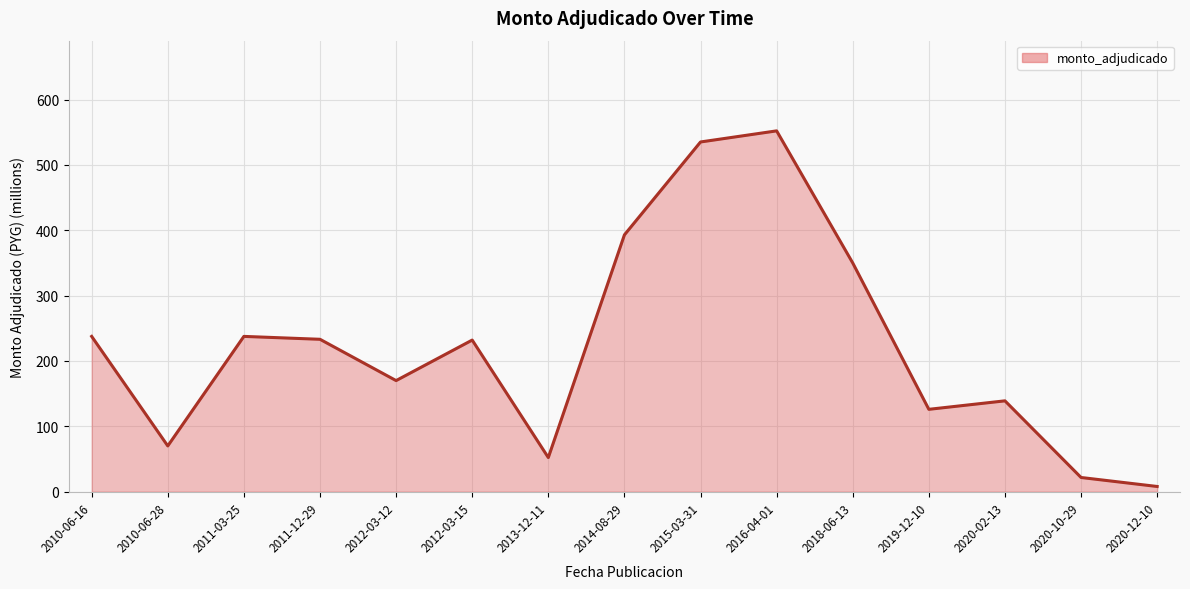

Which has a higher value, 2016-04-01 or 2010-06-16?

2016-04-01